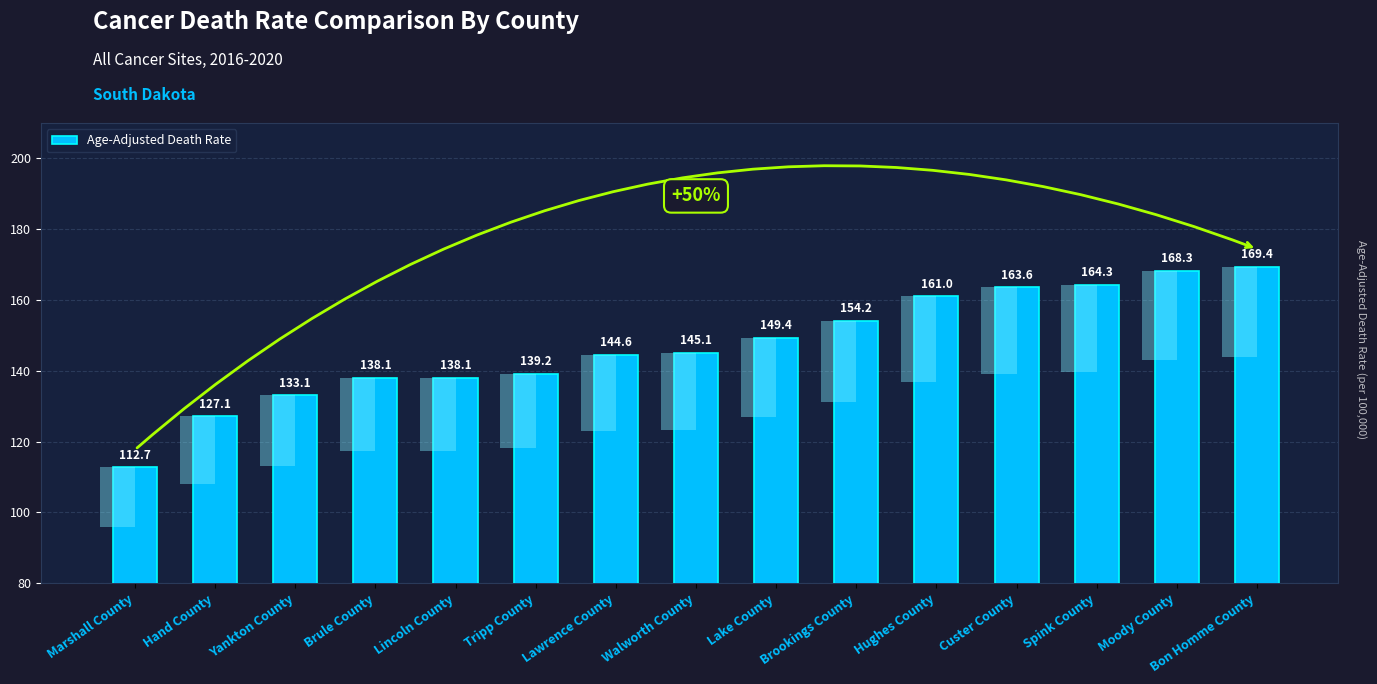

How many bars are there in total?

15